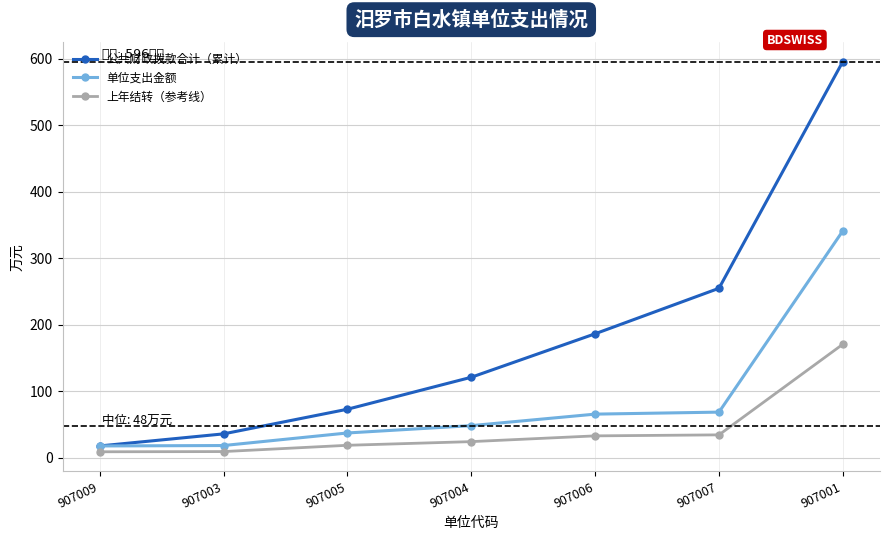

What is the difference between the 单位支出金额 values at 907009 and 907004?

30.6